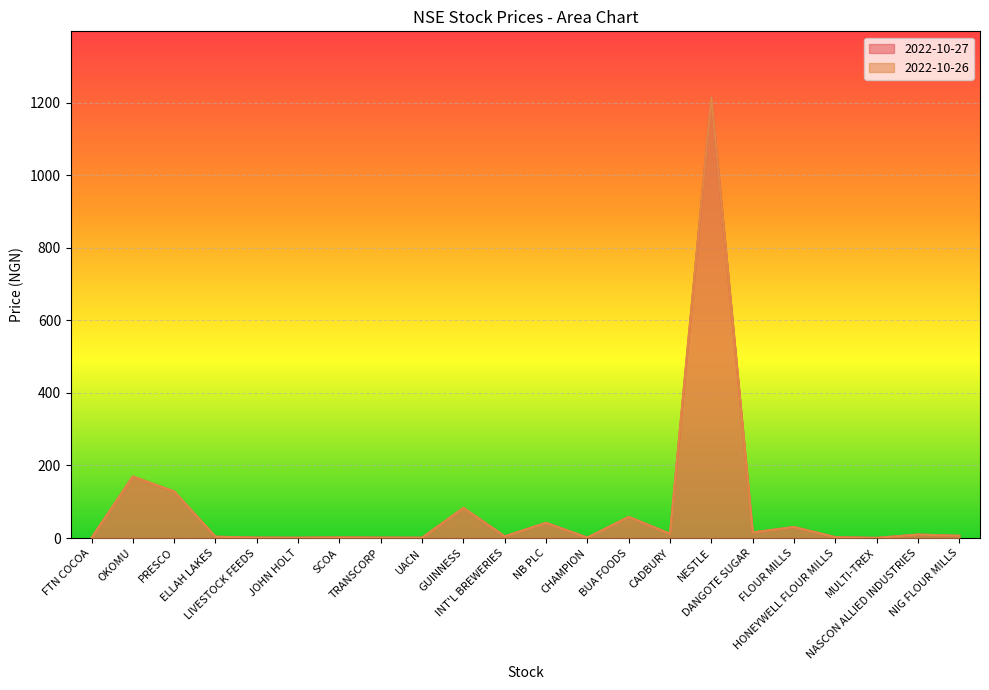

What is the difference between the 2022-10-26 values at LIVESTOCK FEEDS and SCOA?

0.6